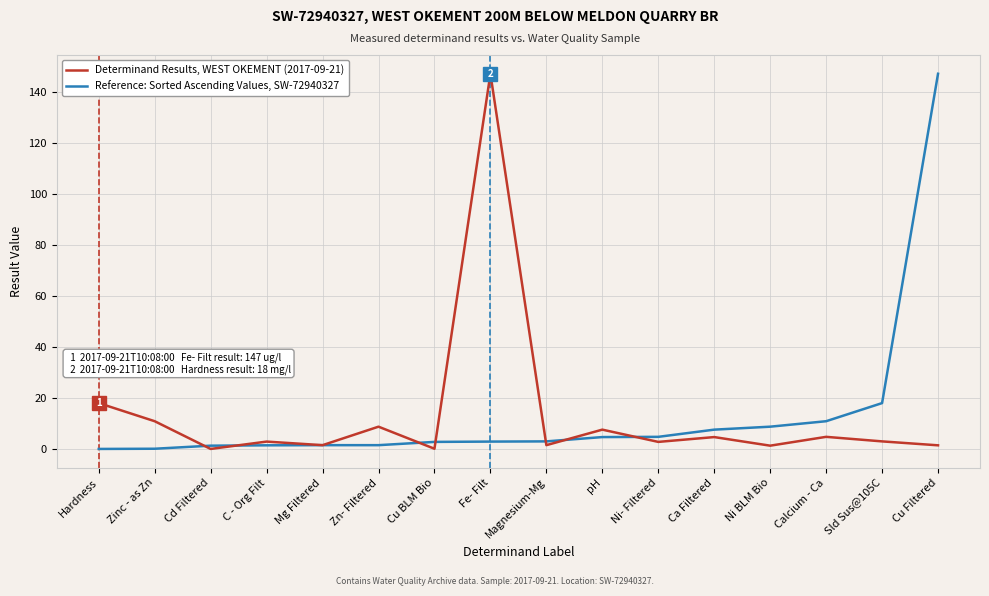

What is the average value of the Determinand Results, WEST OKEMENT (2017-09-21) series?

13.5